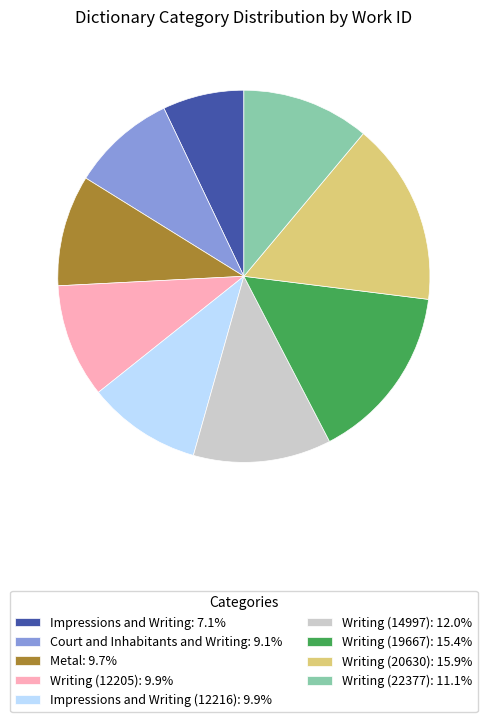

Count the number of slices in the pie.

9